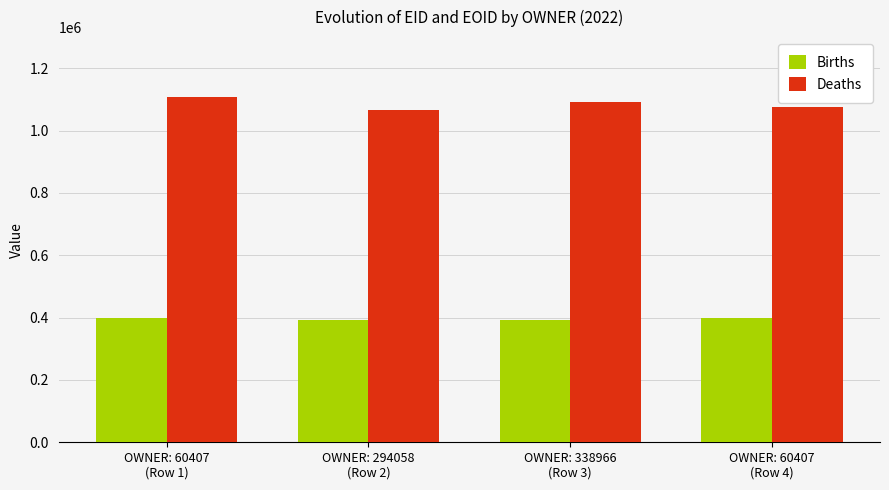

How many Deaths values are between 1076572 and 1106471?

3